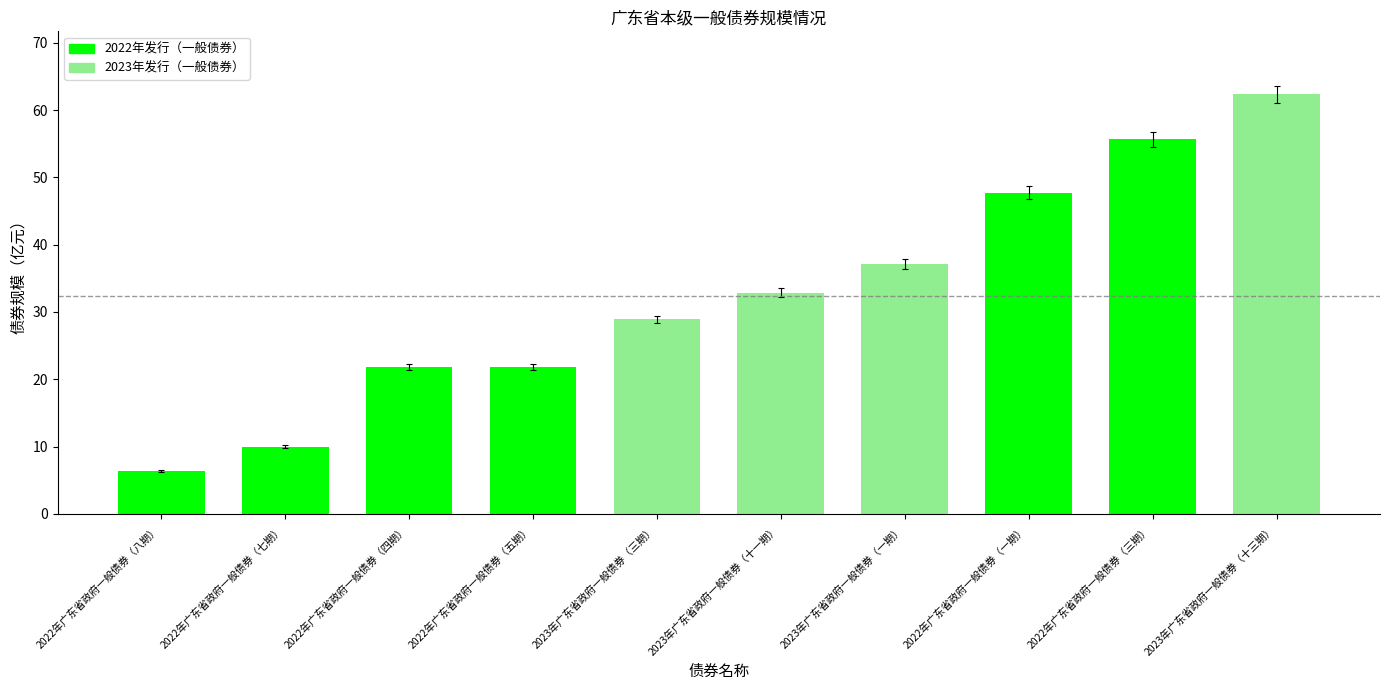

How many data points are less than 32?

5